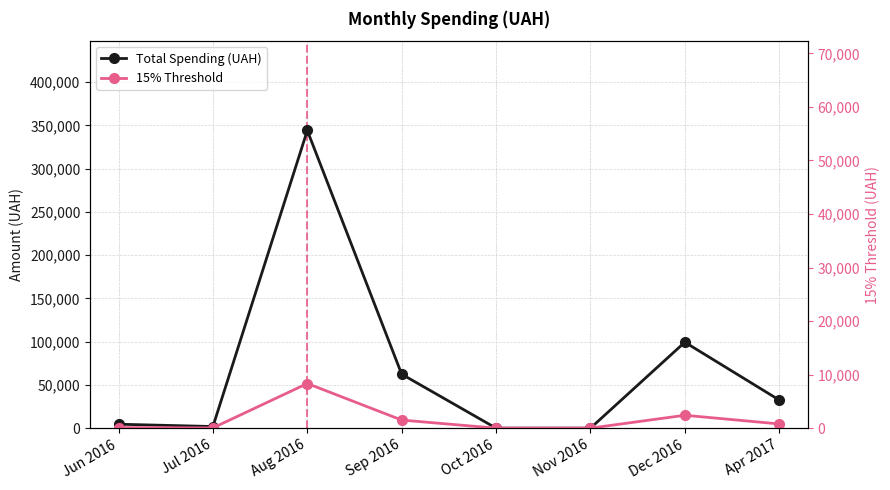

True or false: 15% Threshold and Total Spending (UAH) intersect in this chart.

False